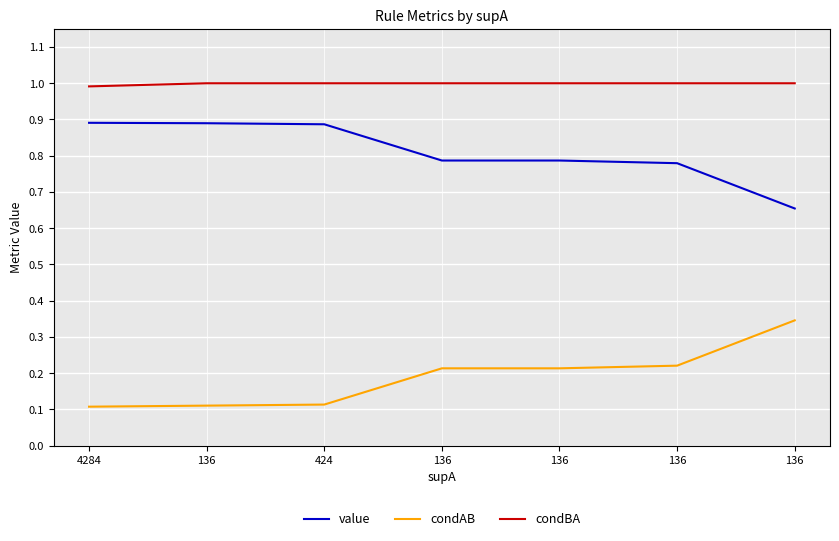

Where is condBA nearest to the value 0?

4284